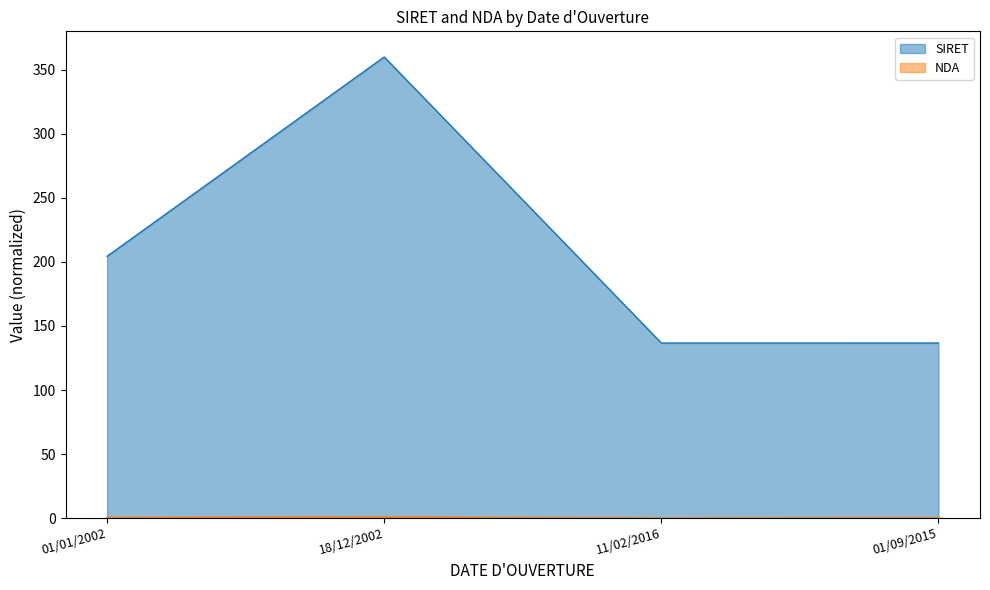

True or false: SIRET and NDA intersect in this chart.

False